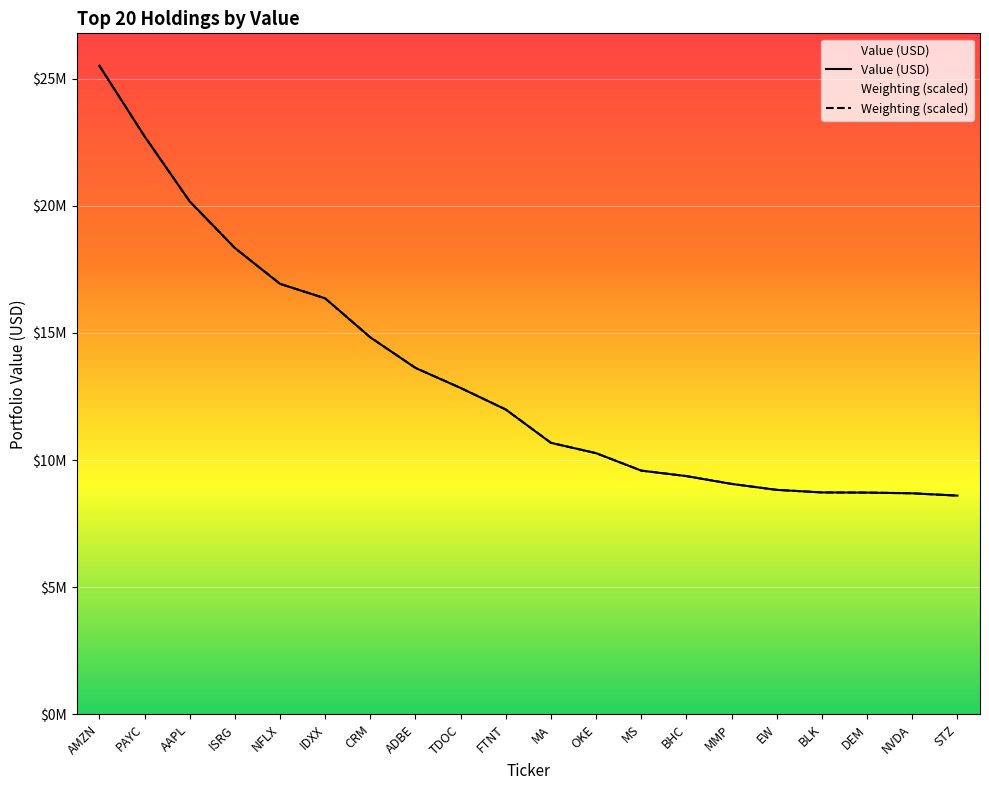

At how many categories does at least one series exceed 19153448?

3